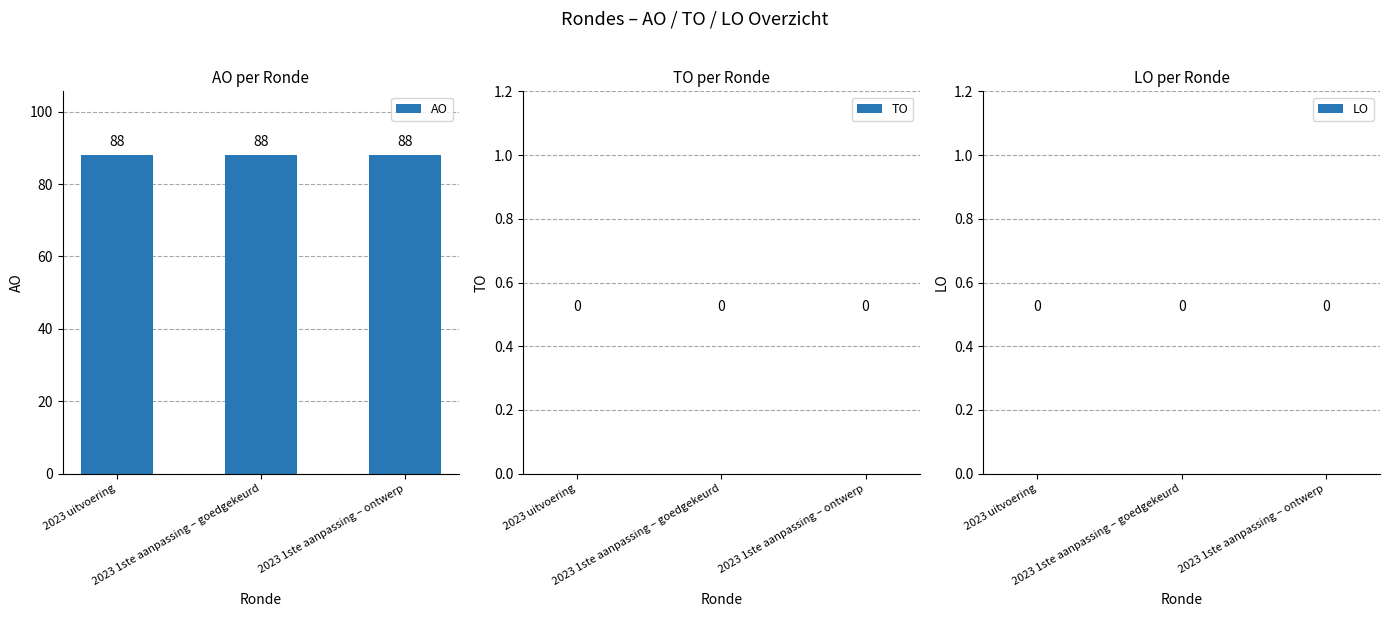

Which series changed the most between 2023 1ste aanpassing – goedgekeurd and 2023 1ste aanpassing – ontwerp?

AO